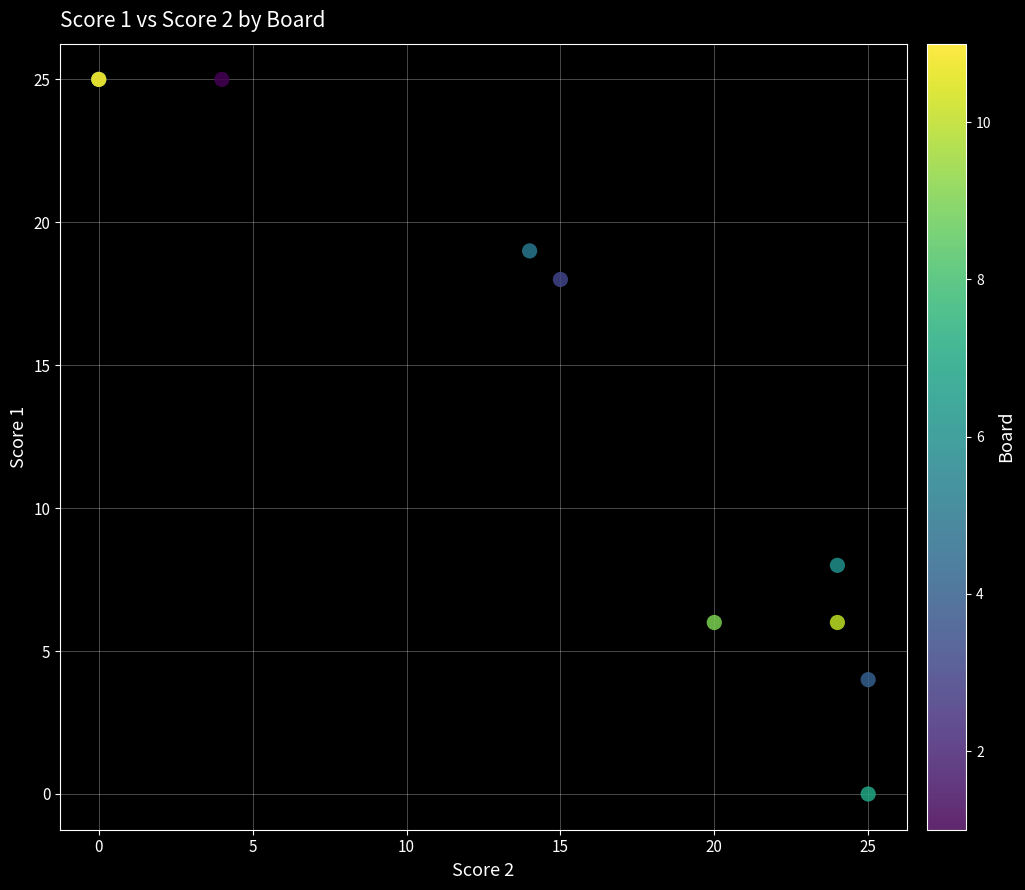

What Y value in the scatter plot is closest to 12?

8